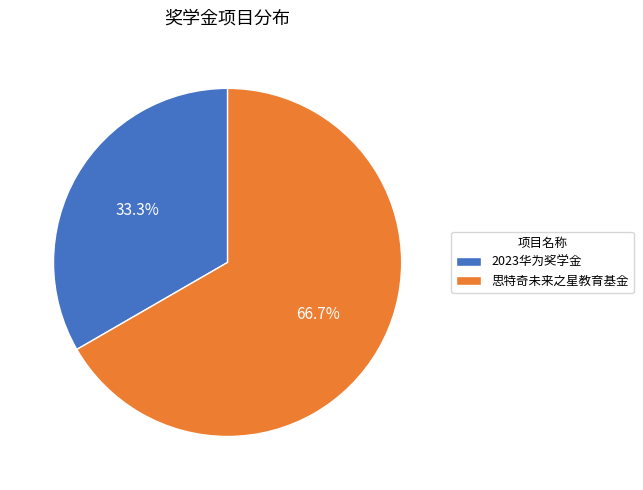

How many segments does this pie chart have?

2